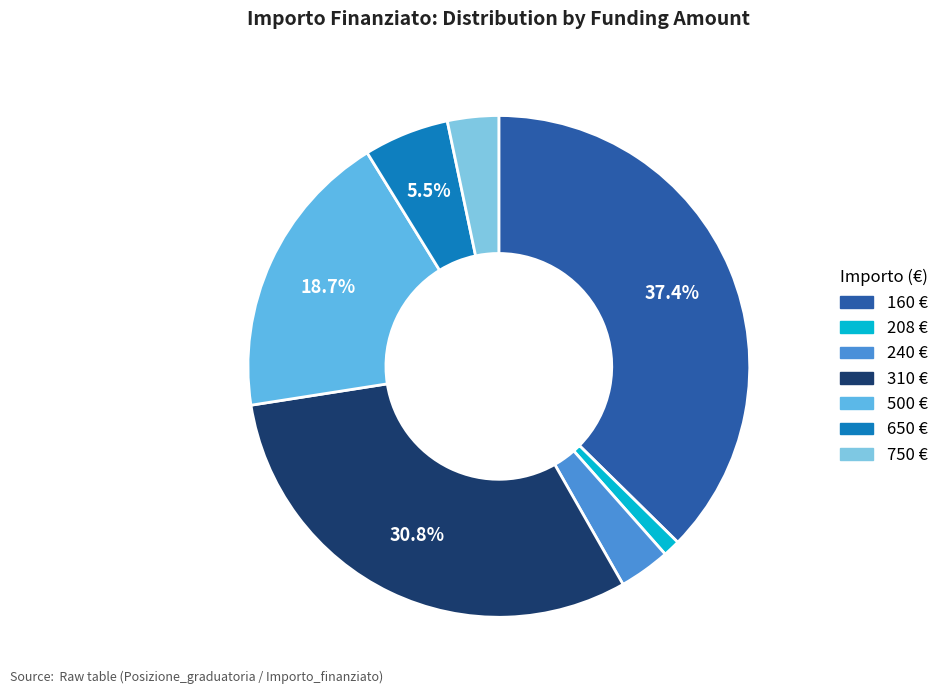

Count the number of slices in the pie.

7